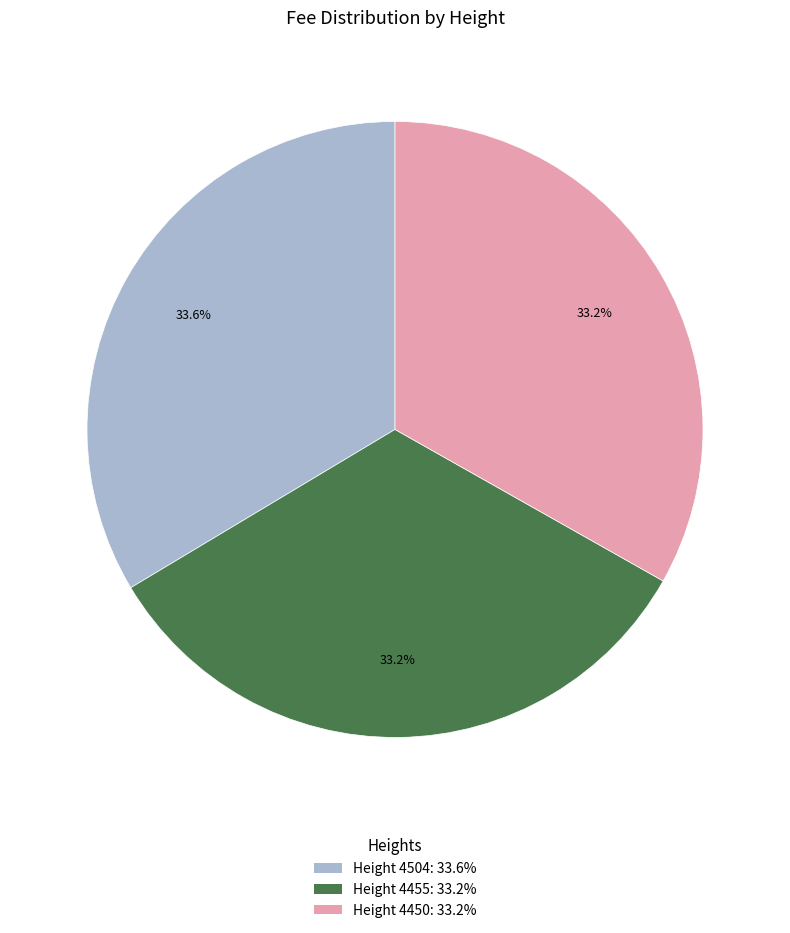

Count the number of slices in the pie.

3